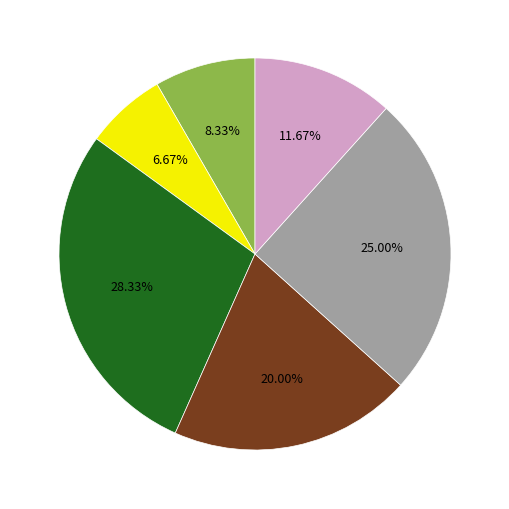

Is there any slice that represents more than half of the pie?

No